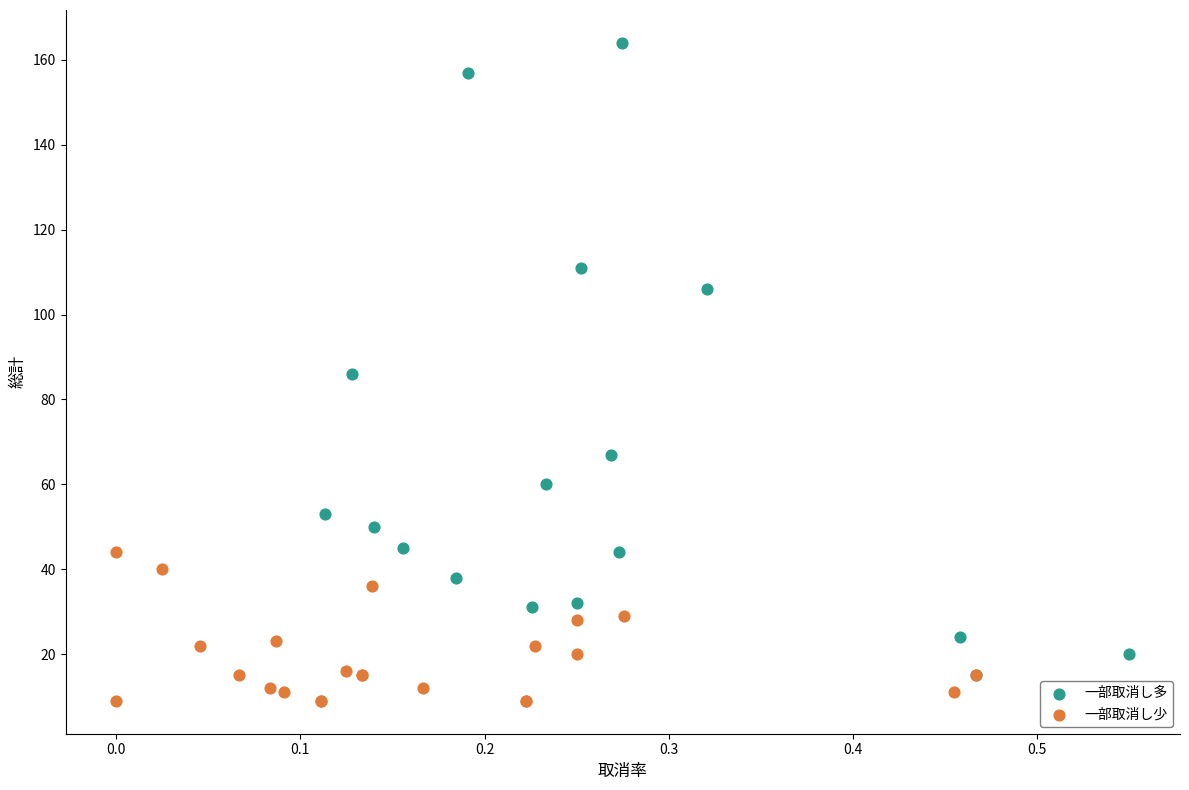

Which series reaches the maximum Y coordinate?

一部取消し多